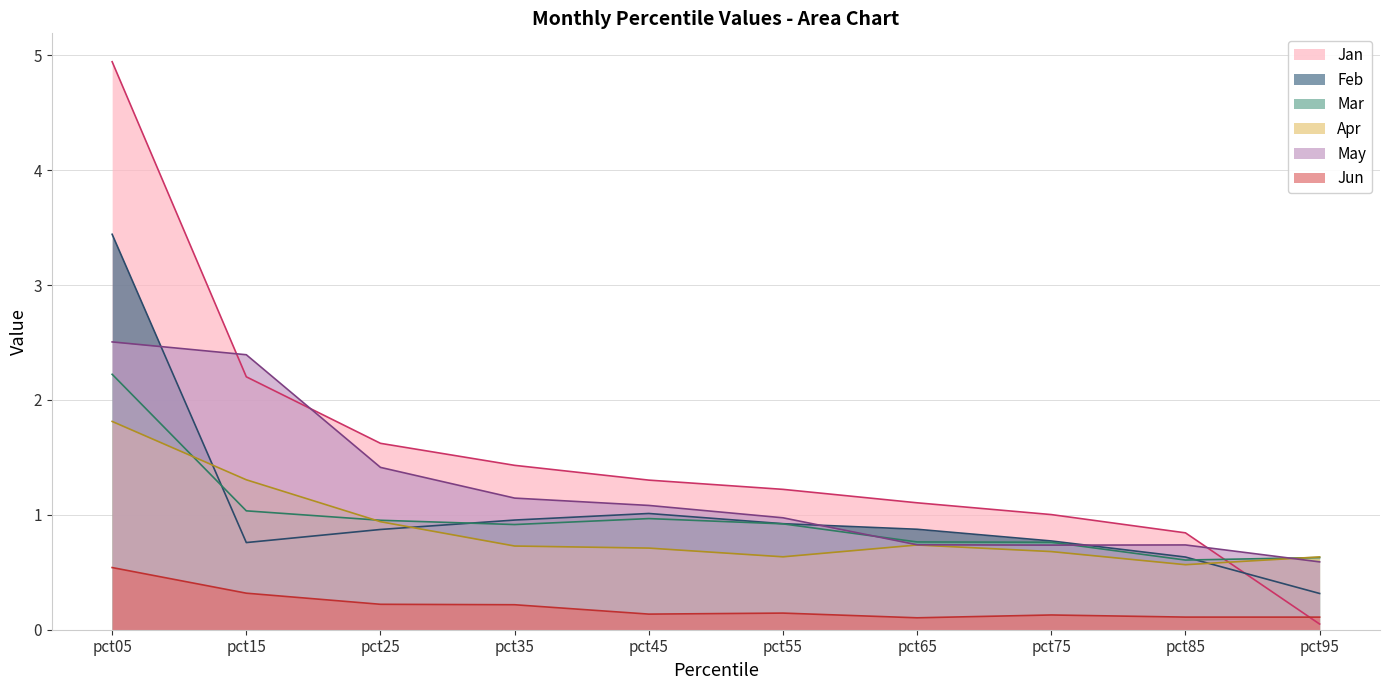

True or false: Jan has more than 1 points higher than both neighbors.

False